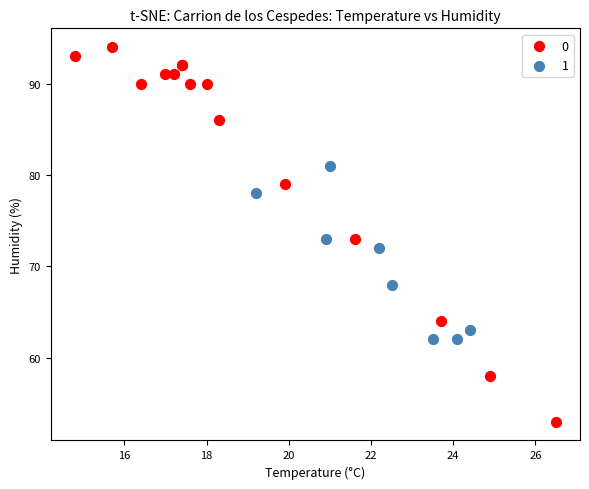

Which series has the largest Y range (max minus min)?

0